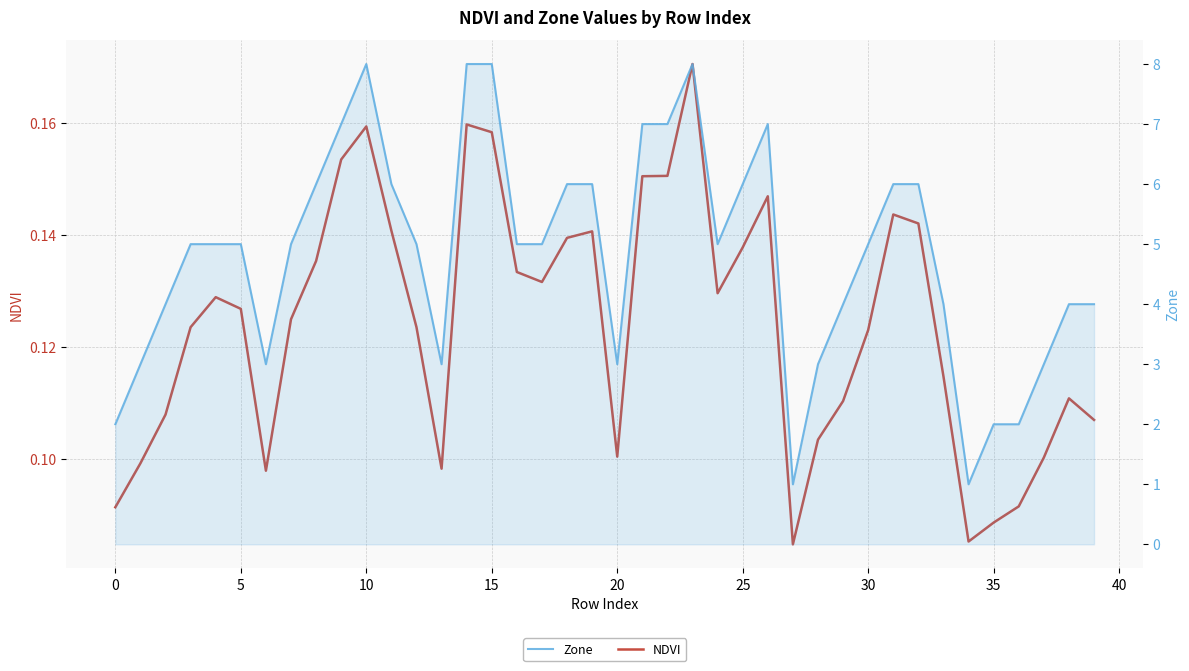

Which series has the largest total across all categories?

Zone